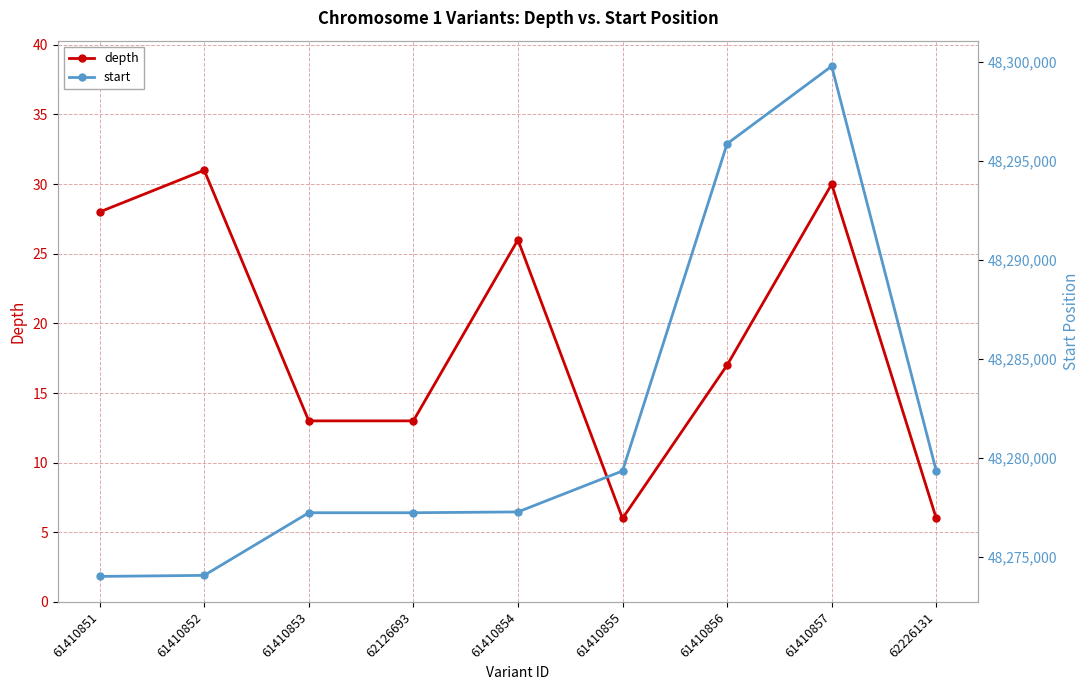

True or false: depth has a value of 10 at 61410854.

False